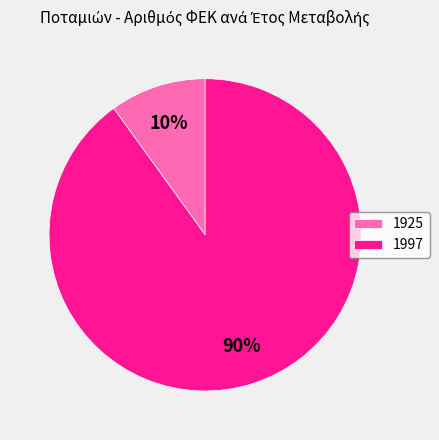

To the nearest percent, what is the combined percentage of 1997 and 1925?

100%